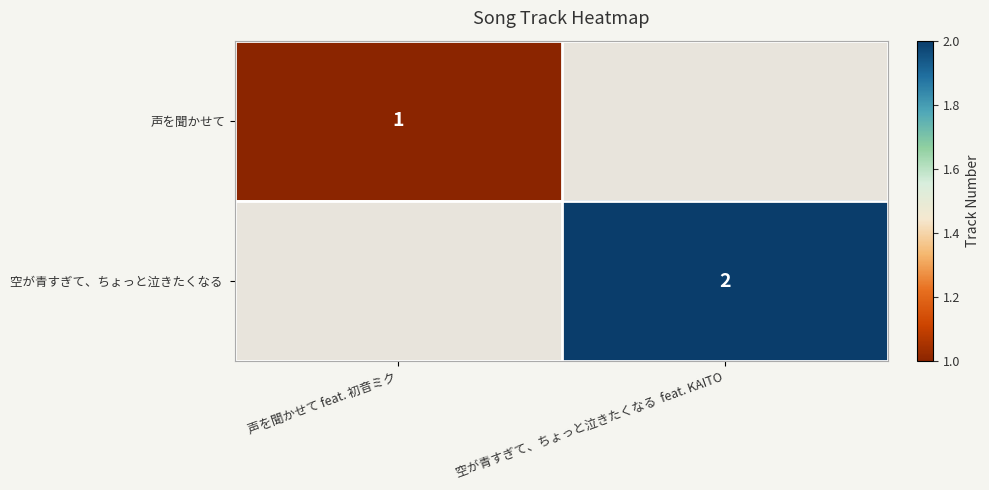

True or false: 空が青すぎて、ちょっと泣きたくなる  has a value of 2 at 空が青すぎて、ちょっと泣きたくなる  feat. KAITO.

True